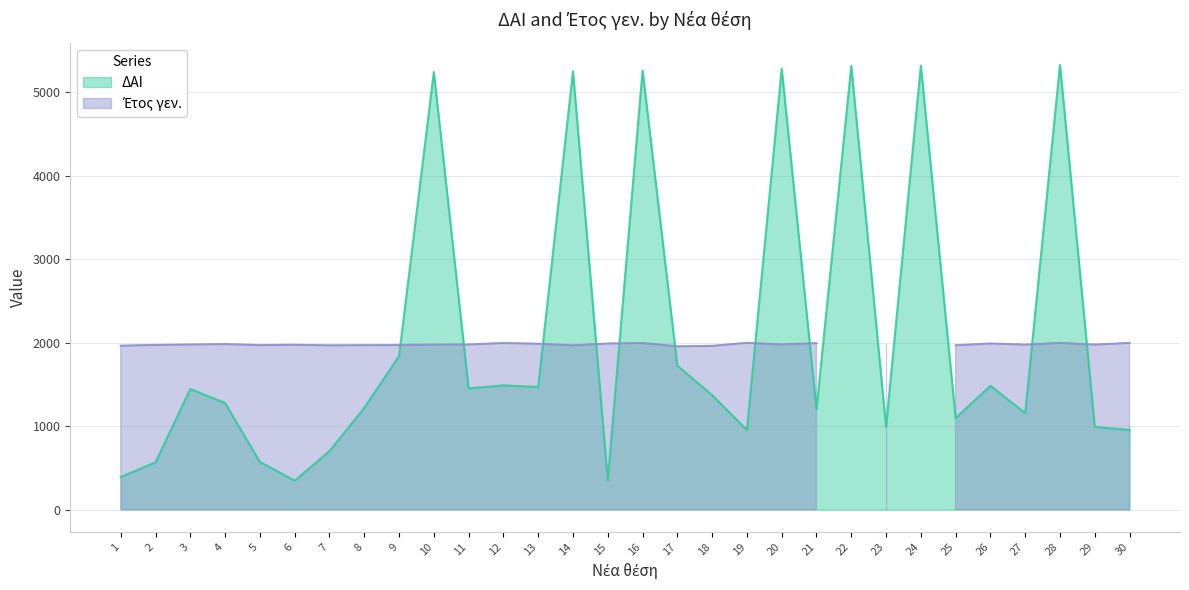

What value does the data have at 29, to the nearest 100?

1000